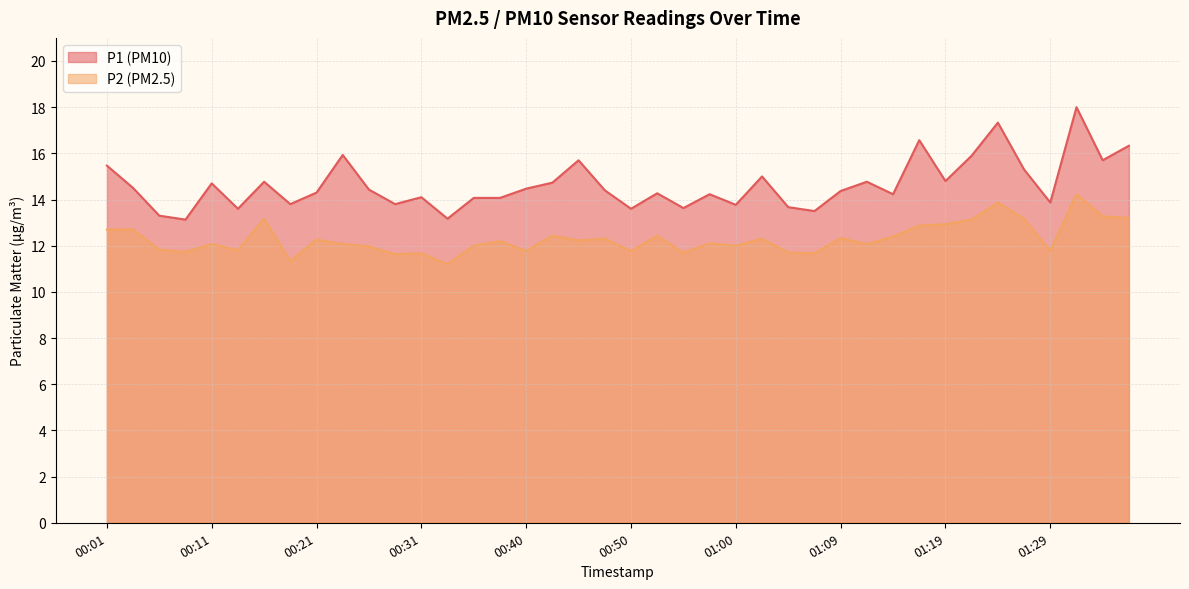

Between 00:40 and 01:36, which is larger?

01:36